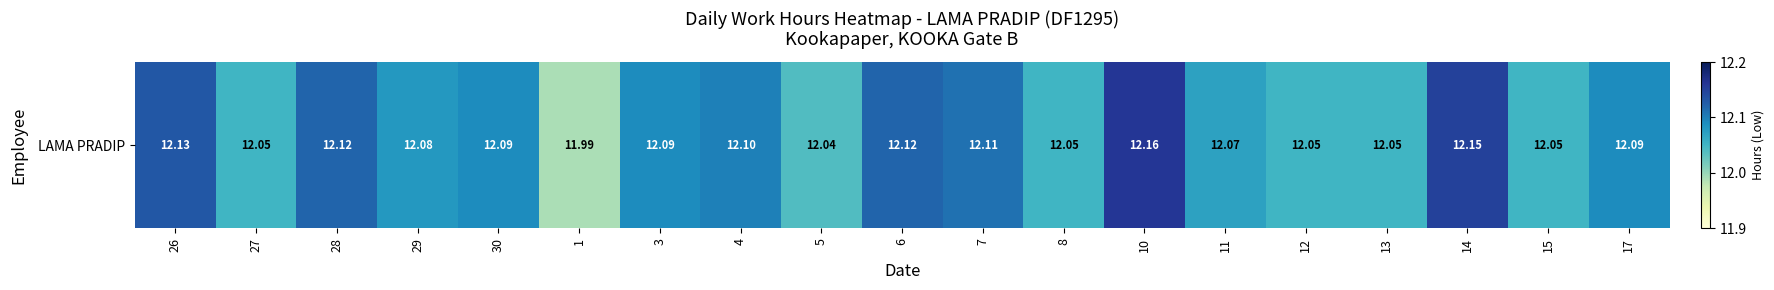

List the labels in order of value, largest first.

10, 14, 26, 28, 6, 7, 4, 30, 3, 17, 29, 11, 27, 8, 12, 13, 15, 5, 1